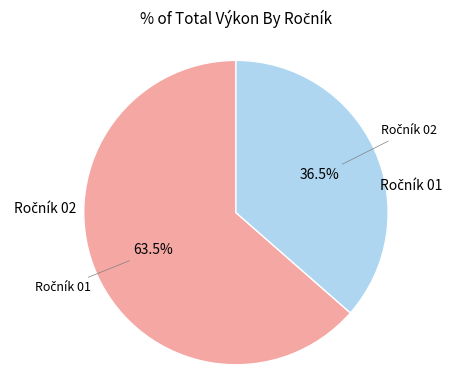

Does any single category account for the majority?

Yes